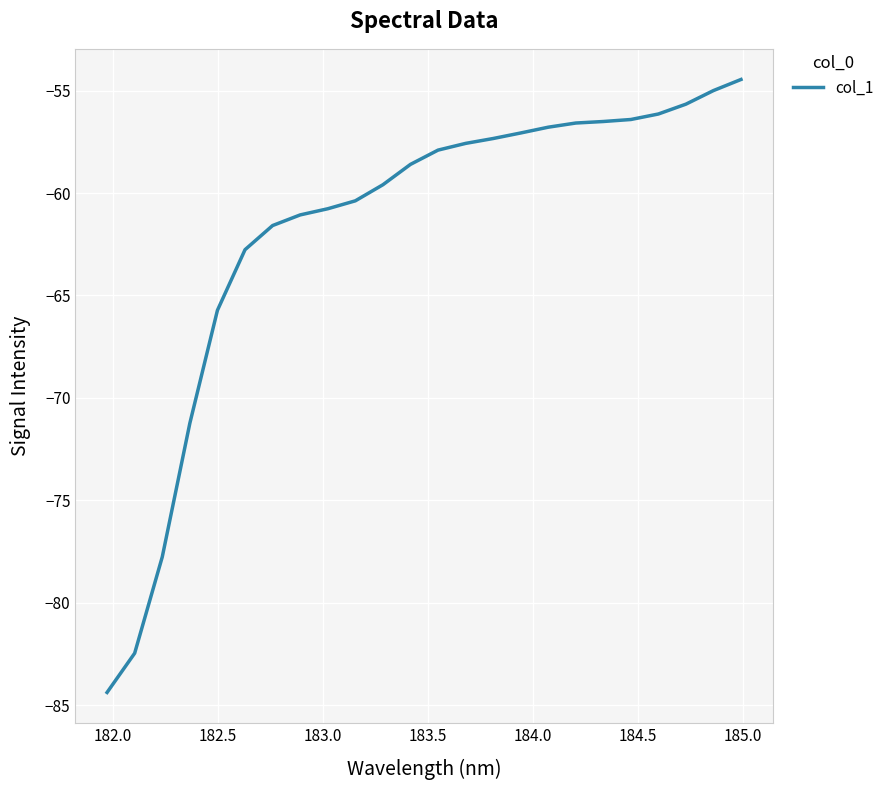

Is this an area chart (filled region under the line)?

No